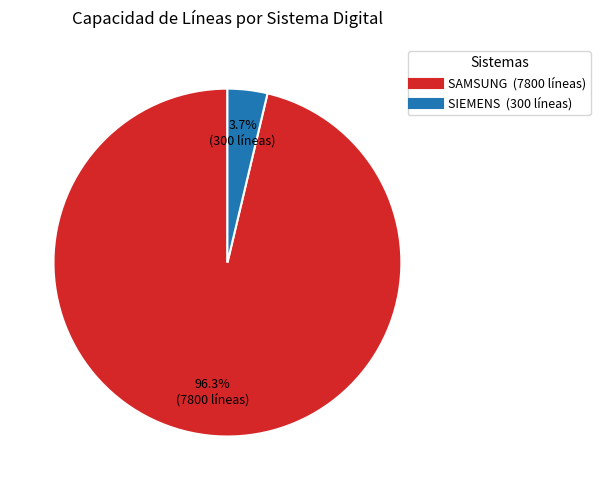

Is there a majority slice in this chart?

Yes